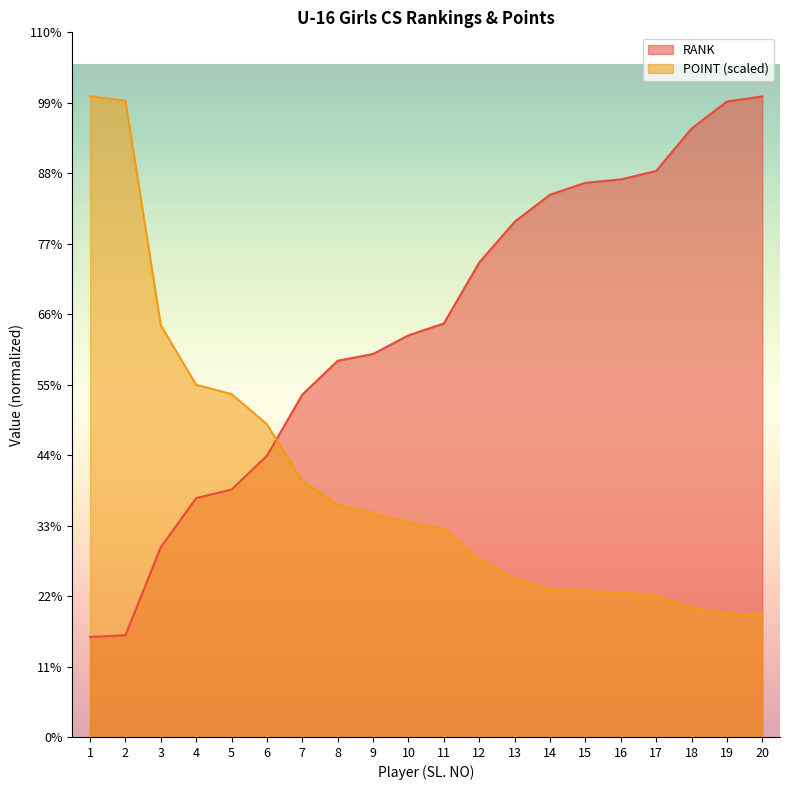

True or false: RANK has more than 1 interior local peaks.

False